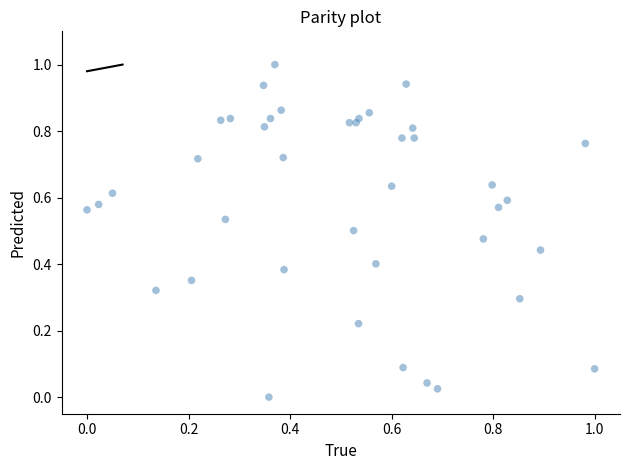

What is the range of X values (max minus min)?

1.0